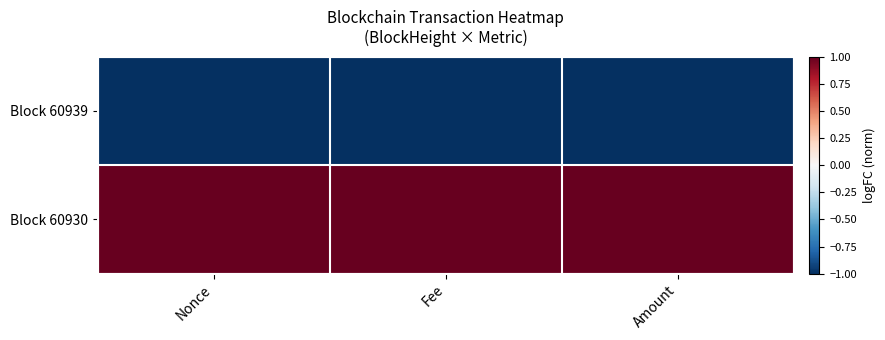

What is the maximum value shown in the chart?

1